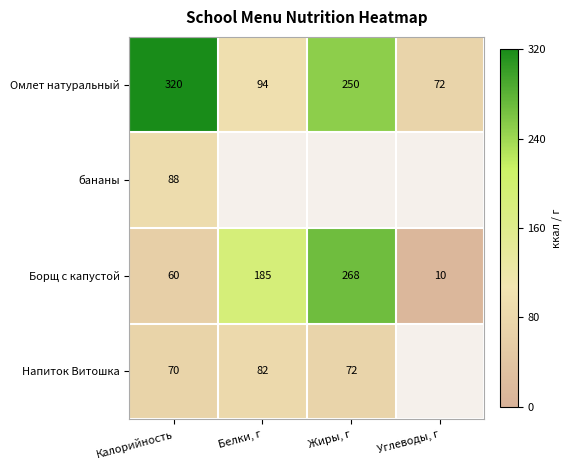

List the labels in order of Борщ с капустой value, smallest first.

Углеводы, г, Калорийность, Белки, г, Жиры, г